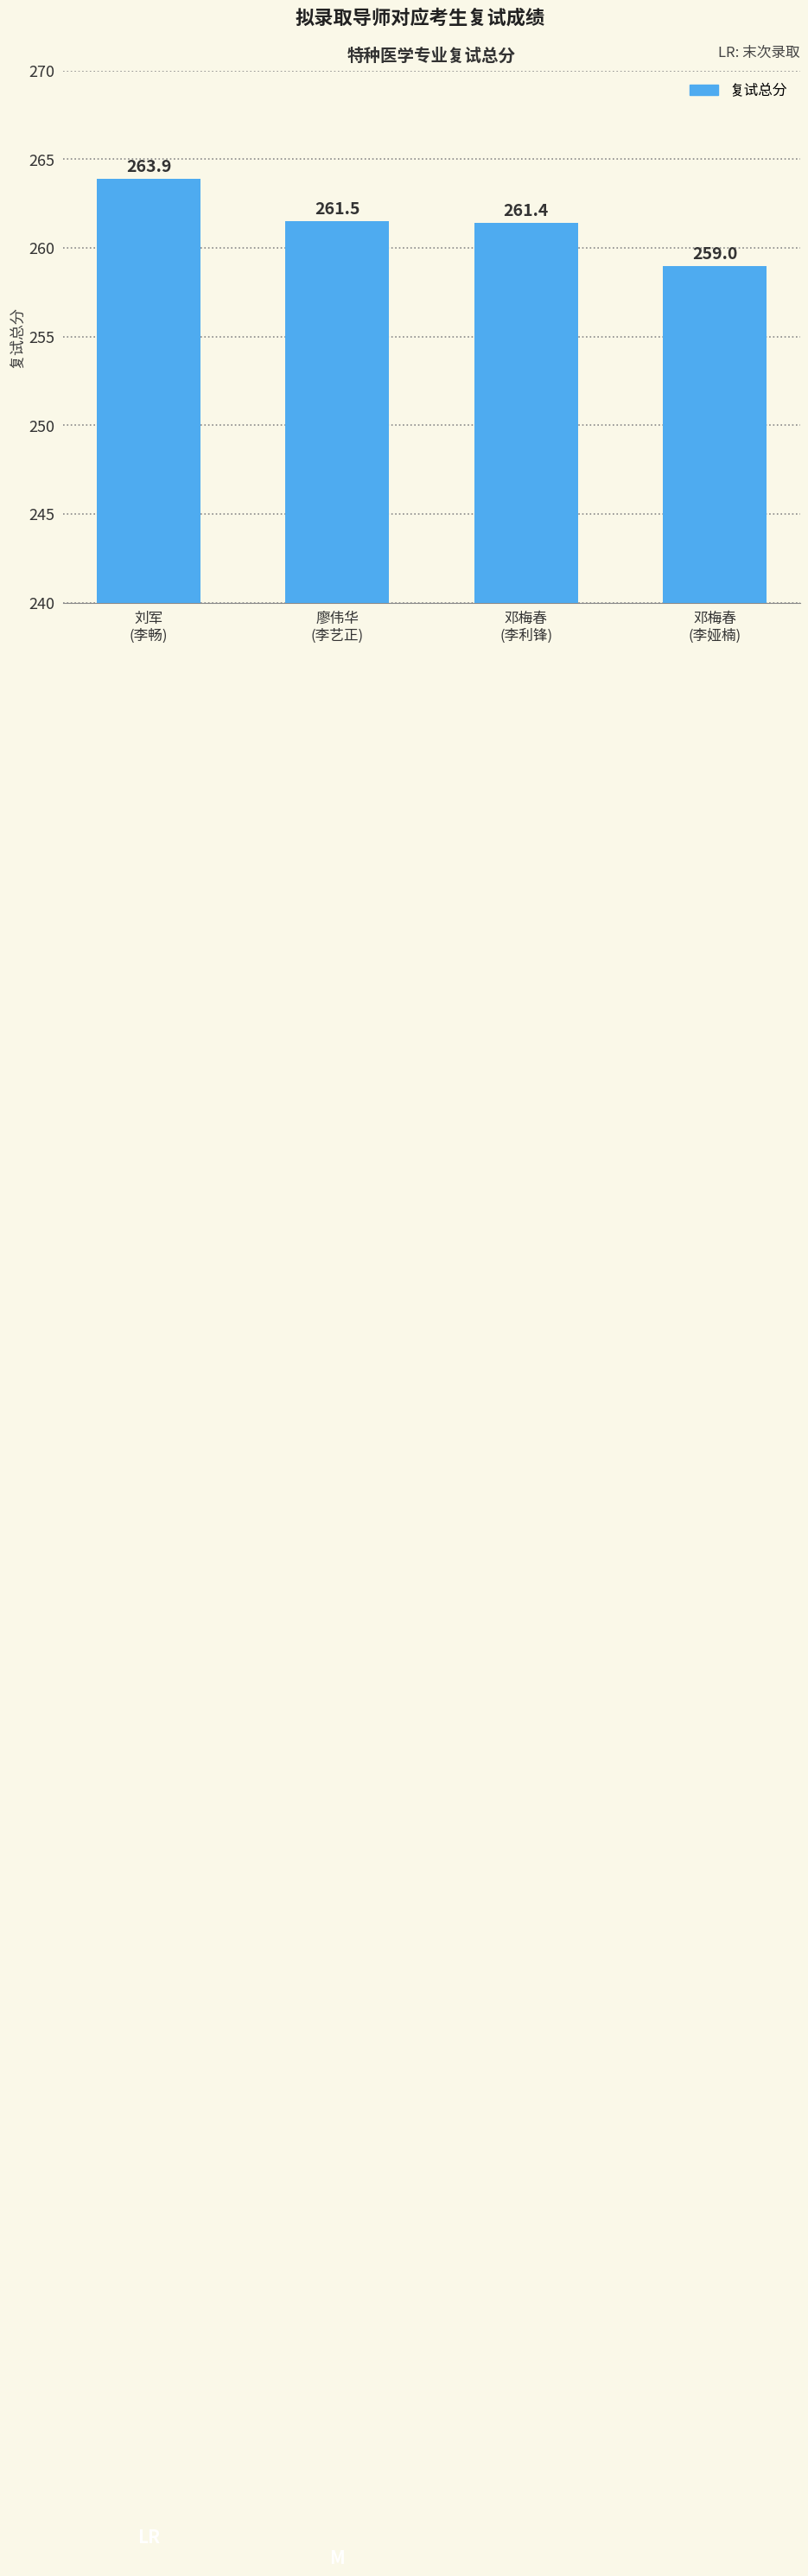

What is the sum of all values?

1045.8